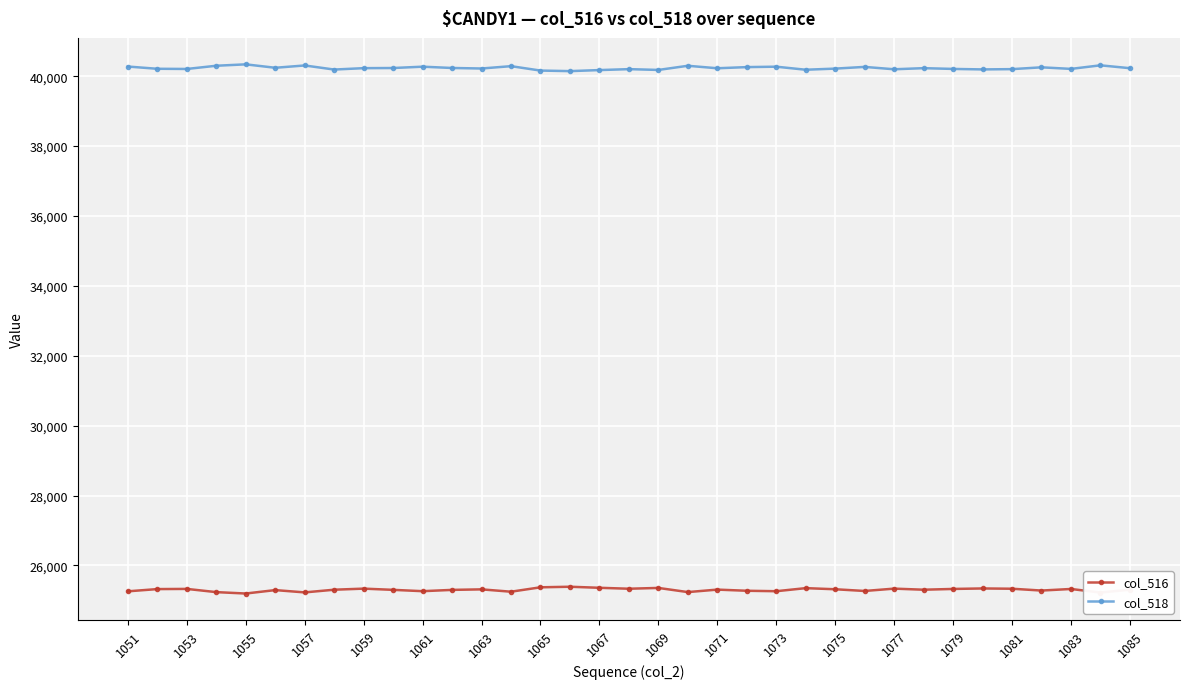

At how many categories does at least one series exceed 28763?

35